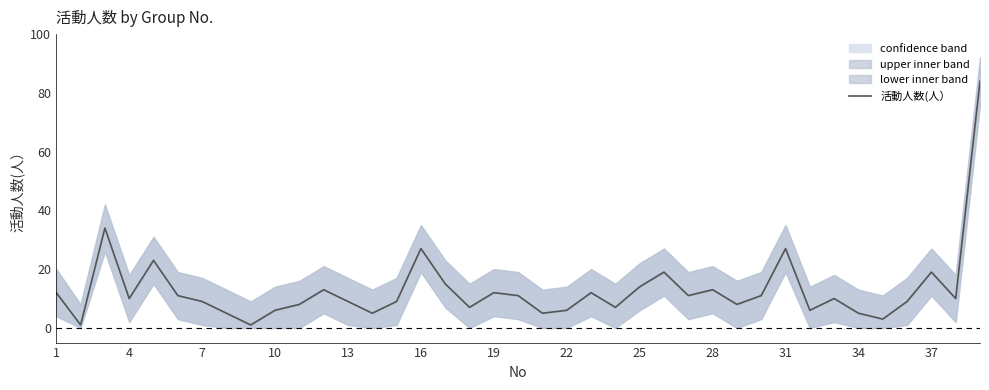

At which label does the data first exceed 10?

1